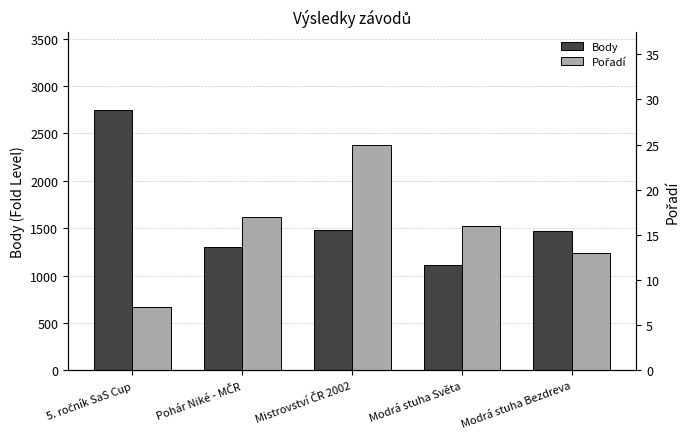

At how many categories does at least one series exceed 2085?

1